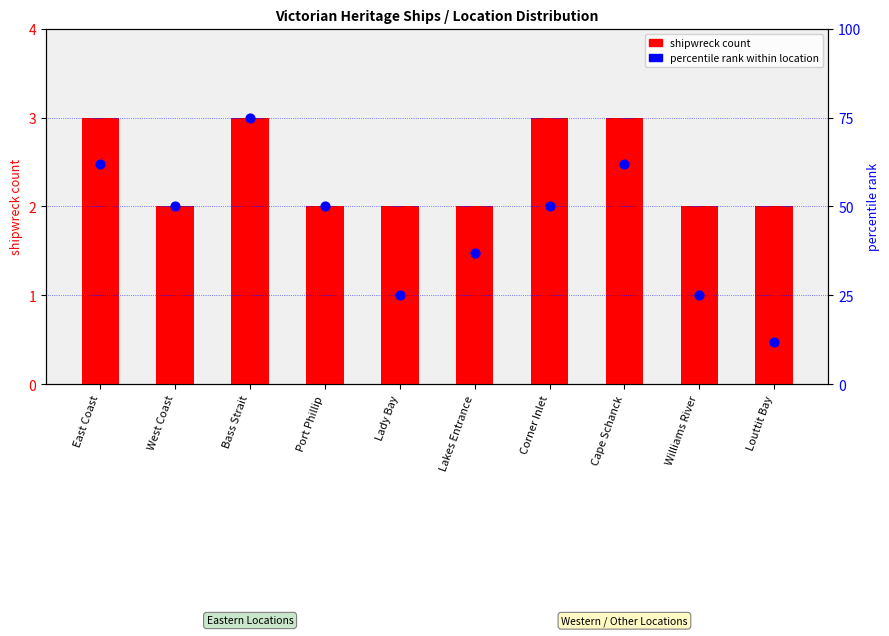

Which series contains the highest Y value?

percentile rank within location